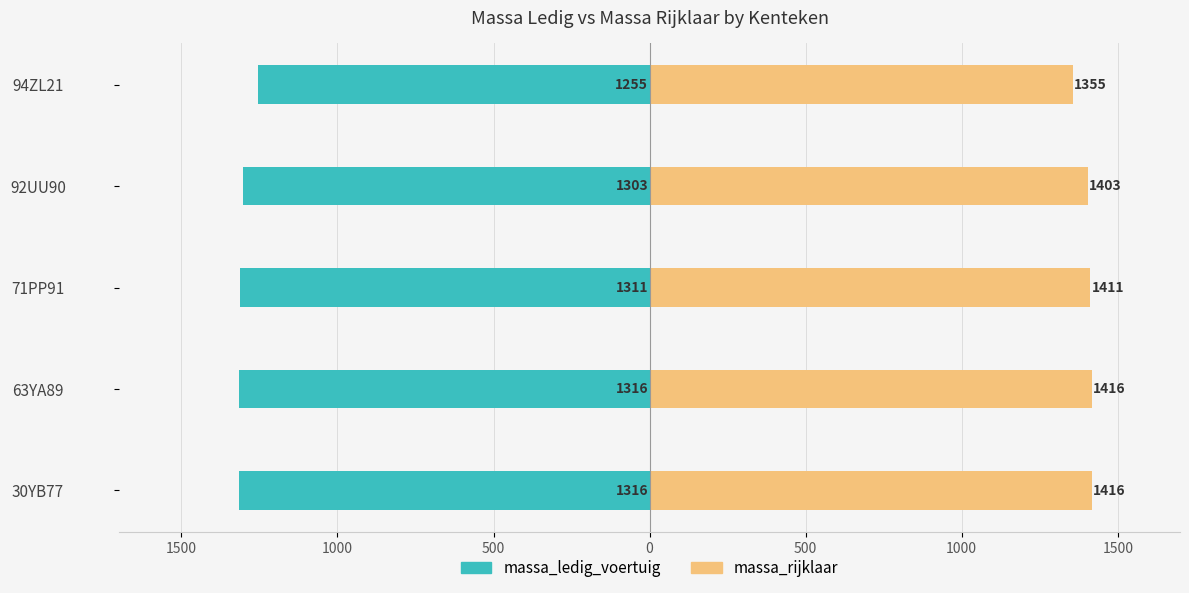

List the series in order of their overall mean, lowest first.

massa_ledig_voertuig, massa_rijklaar